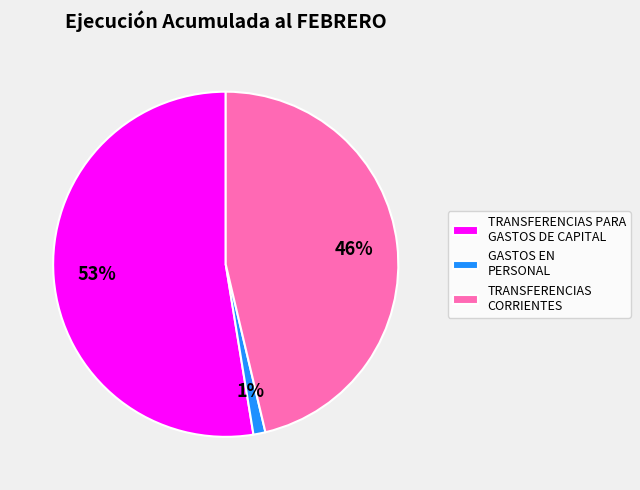

The GASTOS EN PERSONAL slice represents 11% of the pie. True or false?

False